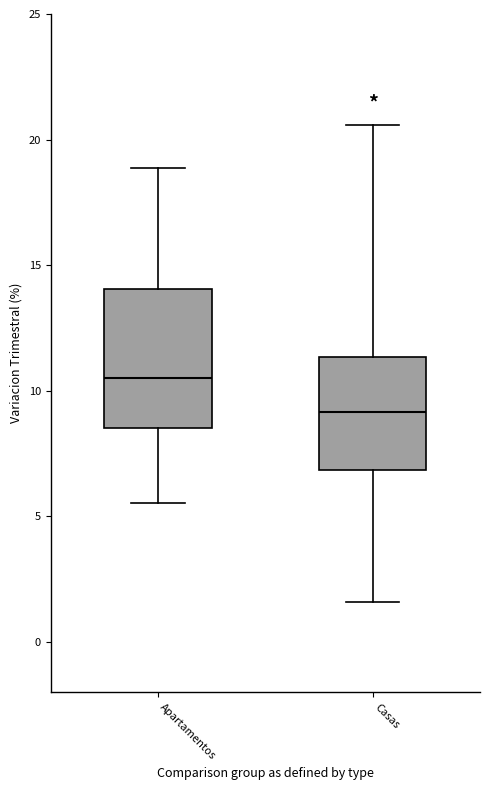

Reading left to right, read every box against the y-axis: the position of its median line, the range the box covers, and the ends of its whiskers. The values are not printed on the chart, so give them approximately, as read against the axis.

Apartamentos: median 10.5, box 8.5 to 14.0, whiskers 5.5 to 19.0
Casas: median 9.0, box 7.0 to 11.5, whiskers 1.5 to 20.5